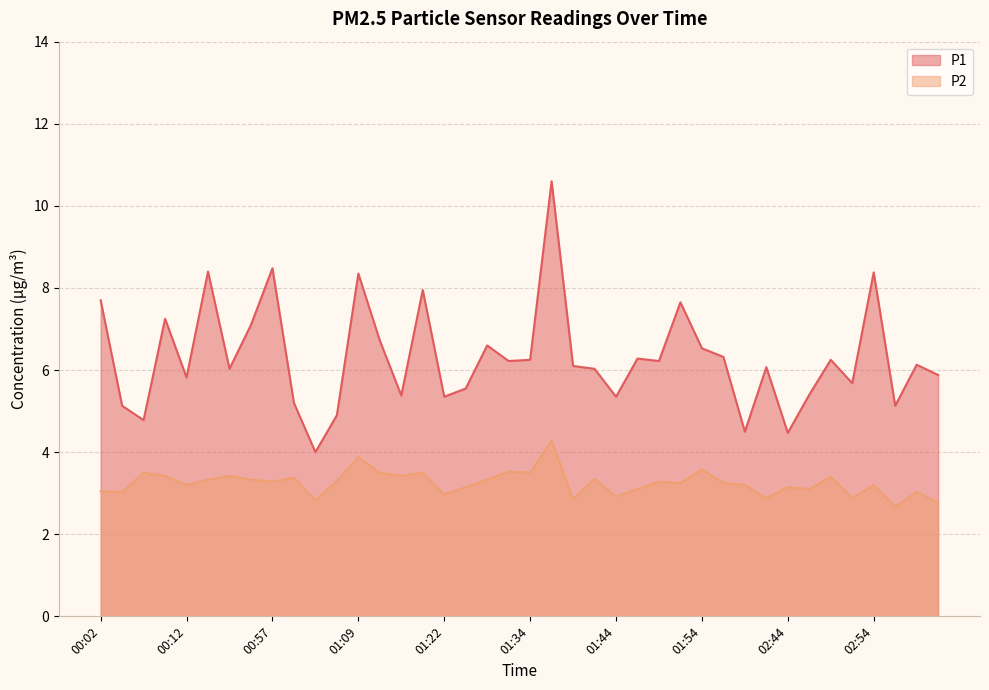

What is the maximum value shown in the chart?

10.6